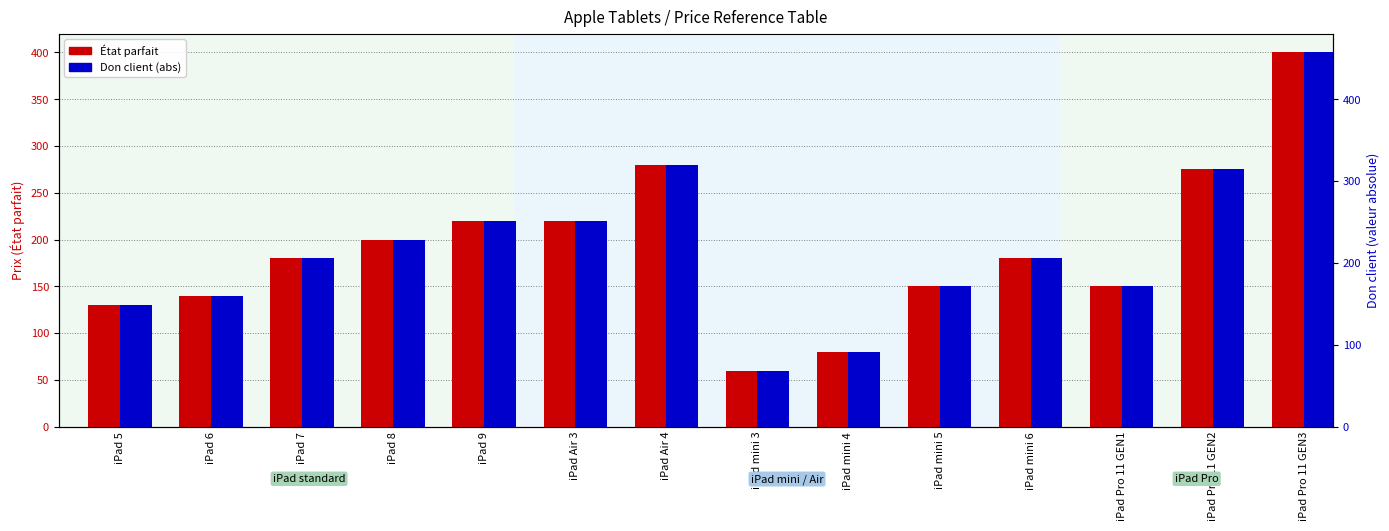

At which category is the sum across all series the highest?

iPad Pro 11 GEN3